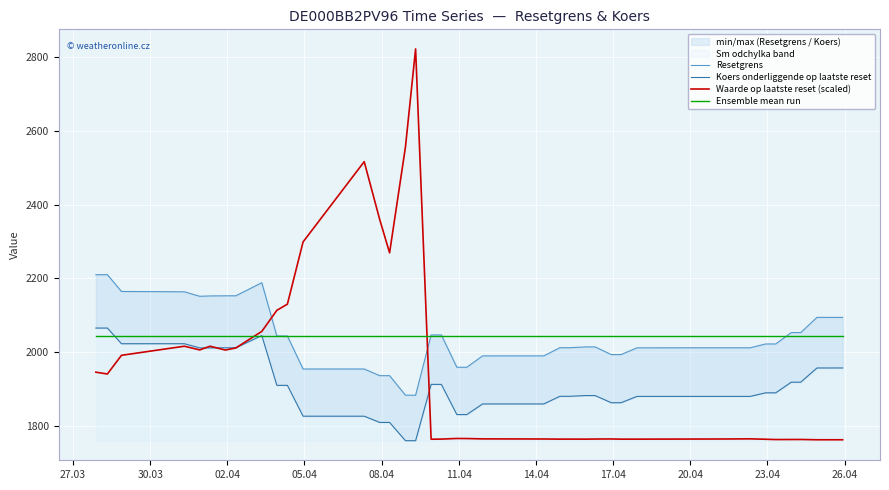

How many interior local peaks does the Waarde op laatste reset (scaled) series have?

9